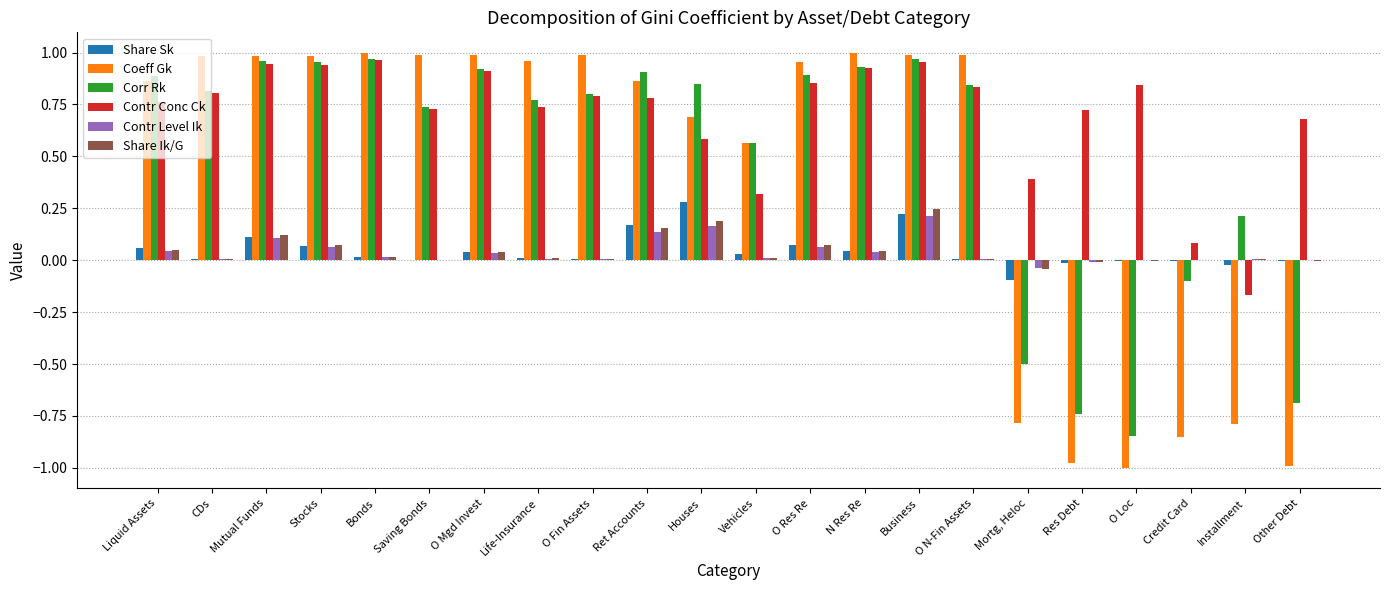

At which label does Contr Level Ik reach its peak?

Business